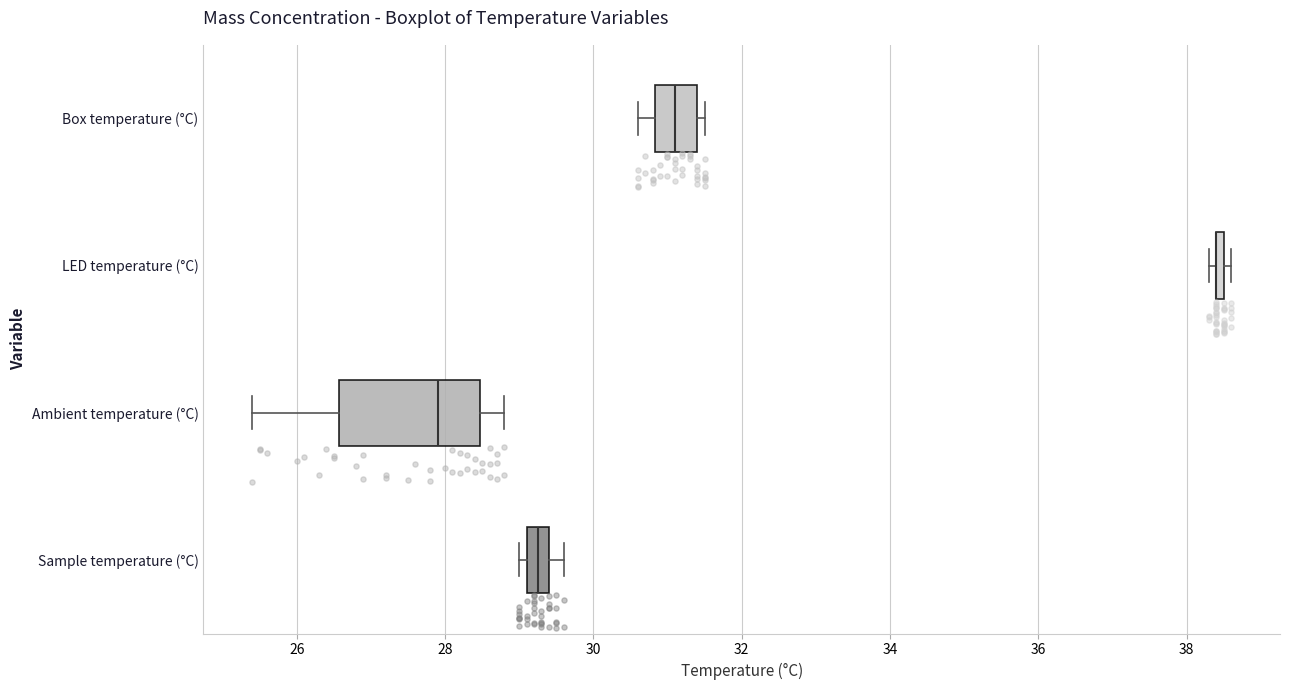

Comparing the boxes themselves (not the whiskers), which one is the widest?

Ambient temperature (°C)